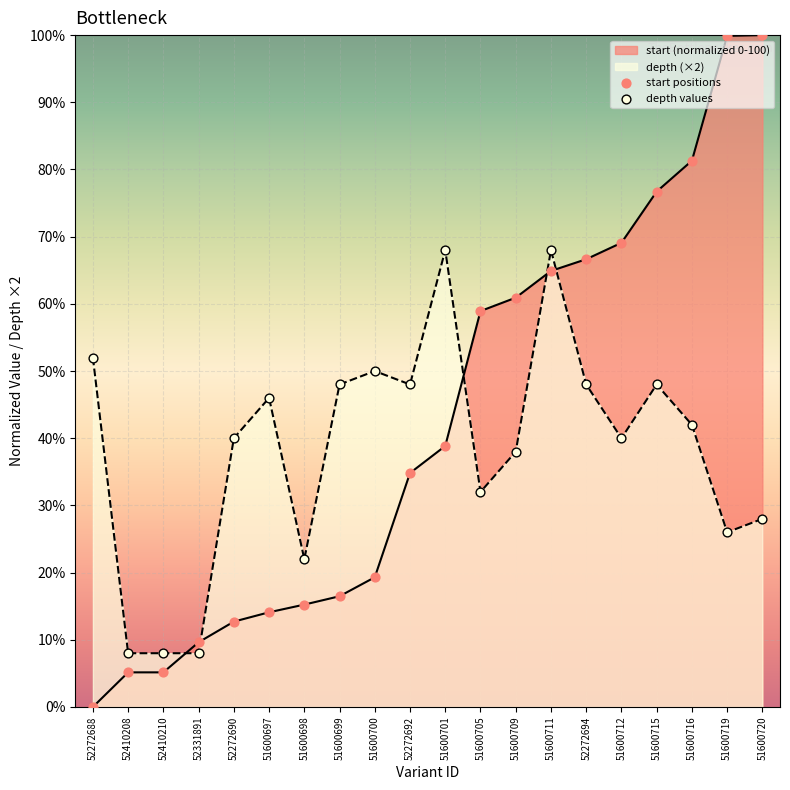

Which series contains the lowest Y value?

start_norm